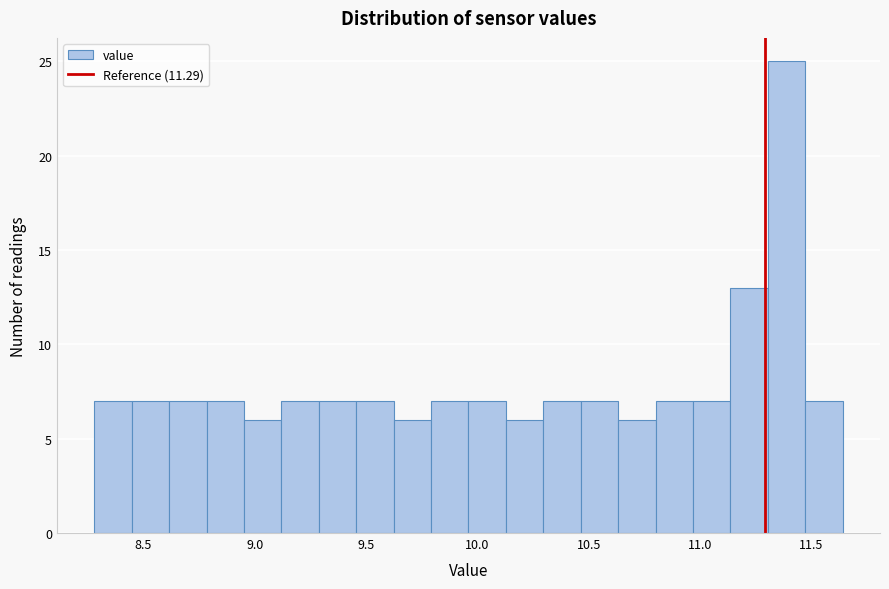

Read against the x-axis, roughly where is the centre of the tallest bar?

11.40